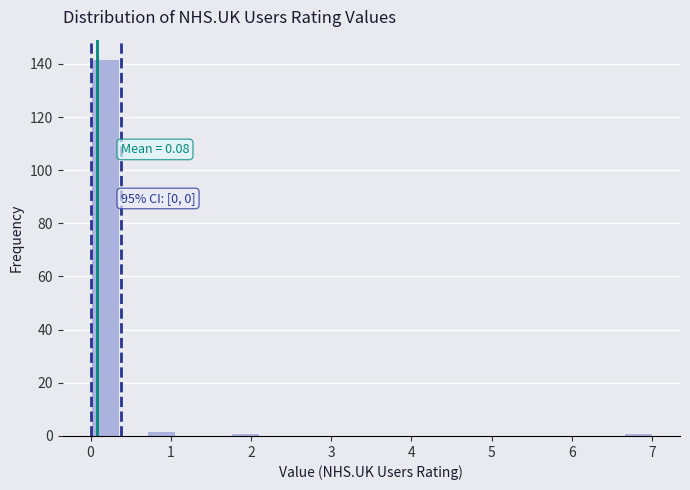

Around what value on the x-axis is the tallest bar? Give the approximate position of its centre, as read against the axis.

0.2